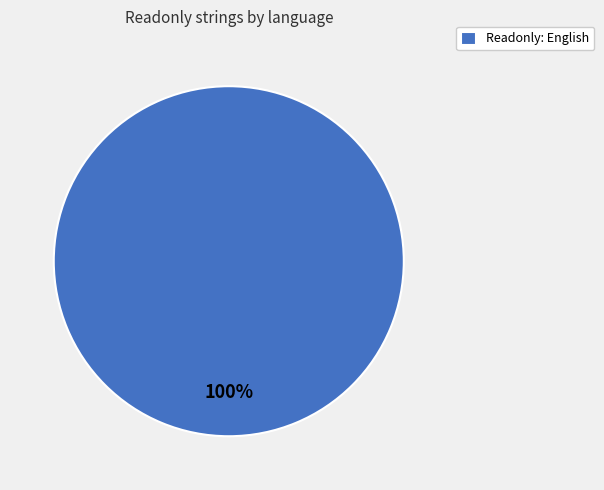

The Readonly: English slice represents 87% of the pie. True or false?

False